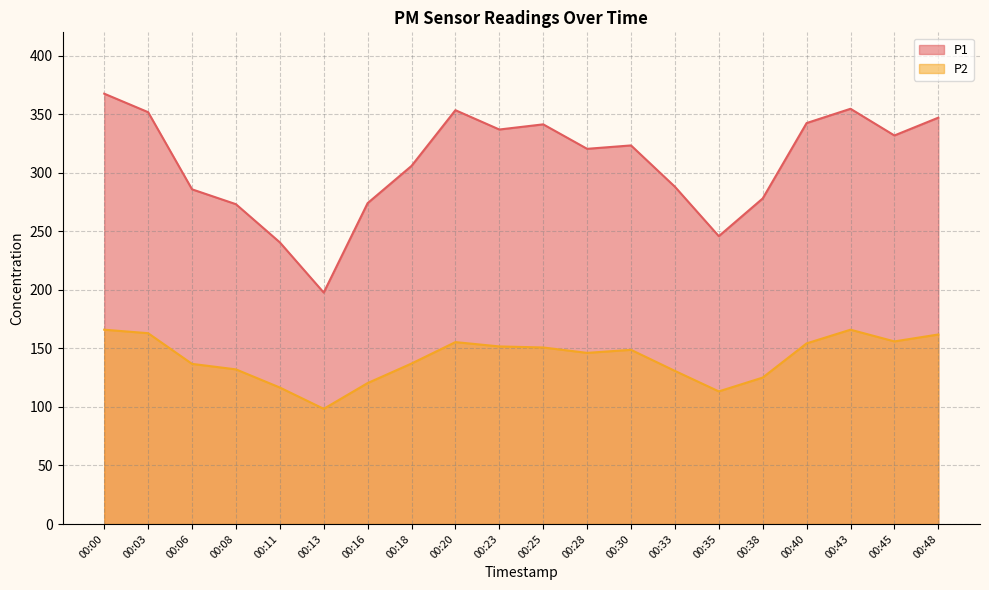

Does the chart have visible grid lines?

Yes